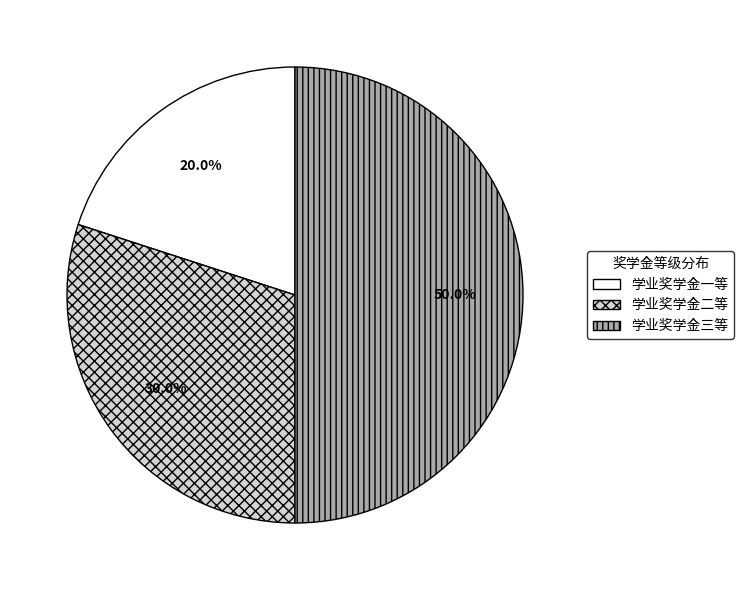

Which category has the smallest portion of the pie?

学业奖学金一等